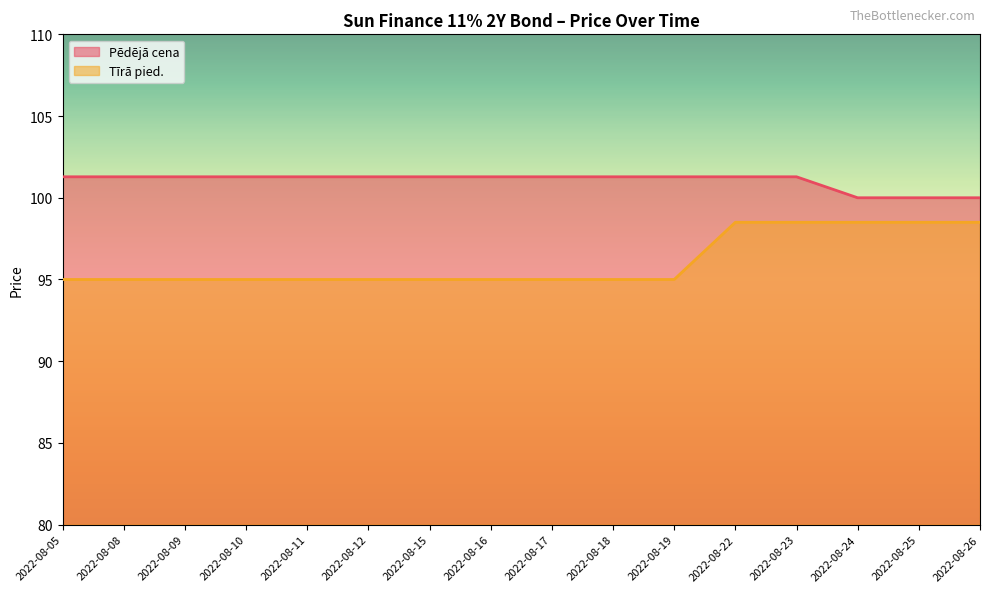

Is the value of Tīrā pied. at 2022-08-17 greater than the value of Pēdējā cena at 2022-08-22?

No